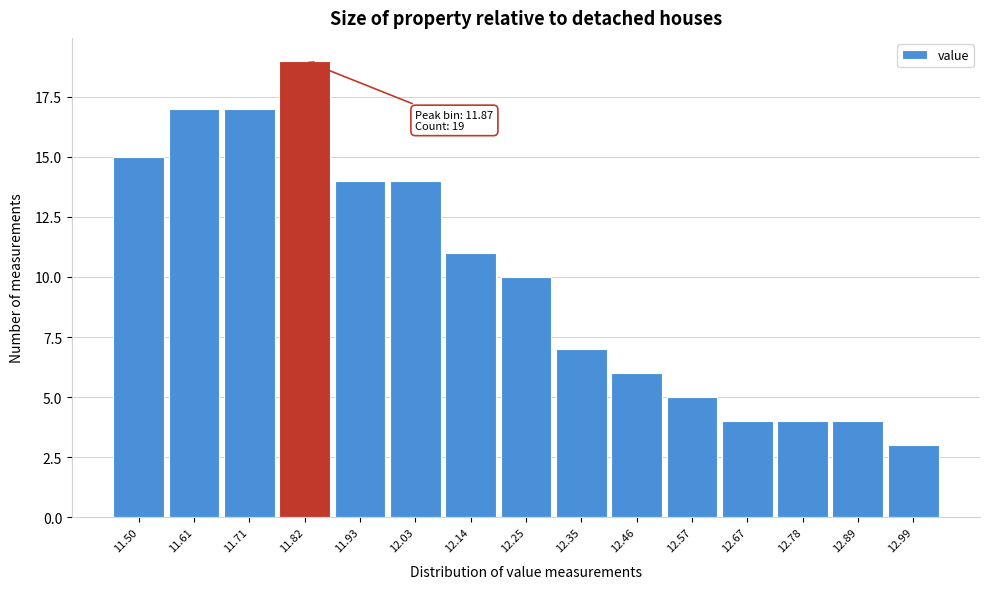

Reading left to right, extract all data points from this chart.

15	17	17	19	14	14	11	10	7	6	5	4	4	4	3